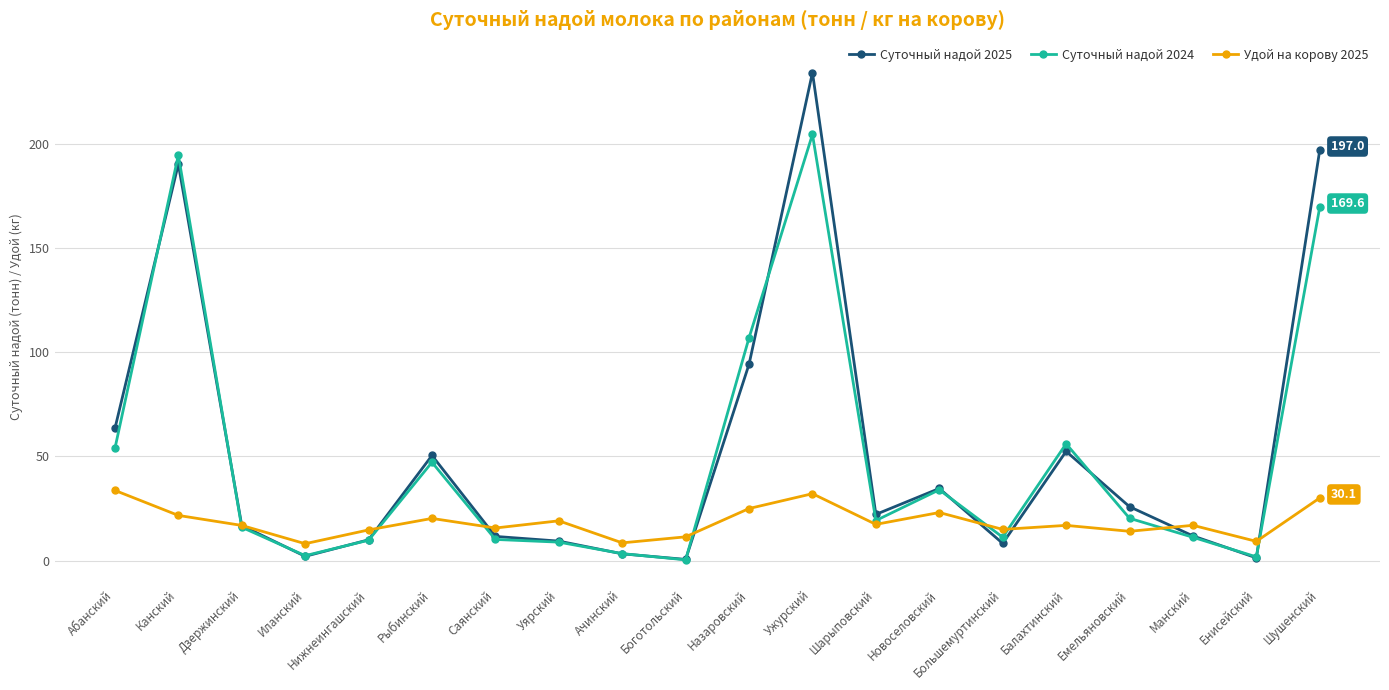

How many lines are shown in the chart?

3